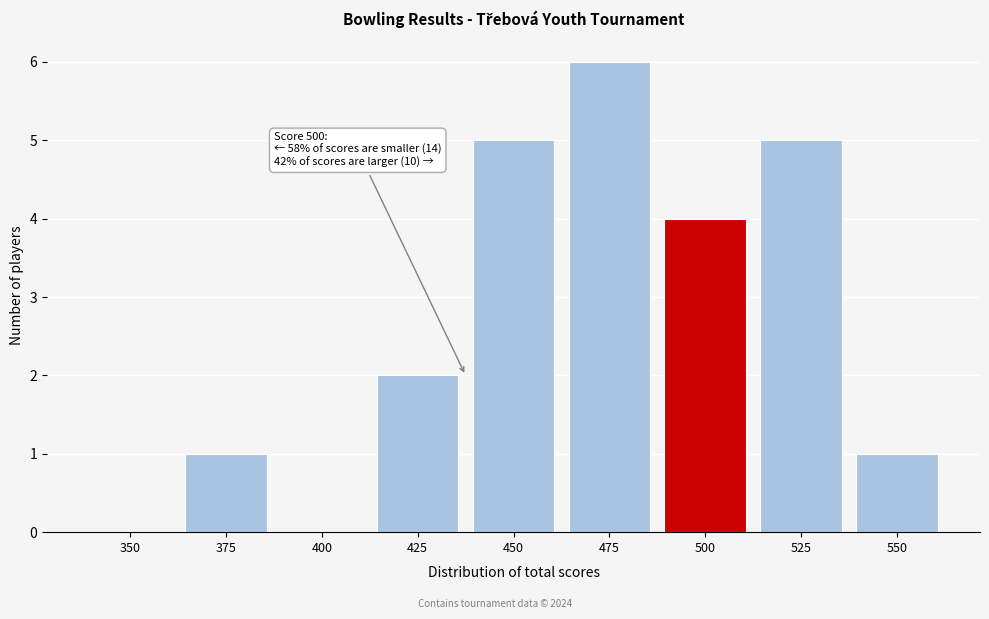

Reading left to right, what are all the values shown in this chart?

350=0	375=1	400=0	425=2	450=5	475=6	500=4	525=5	550=1